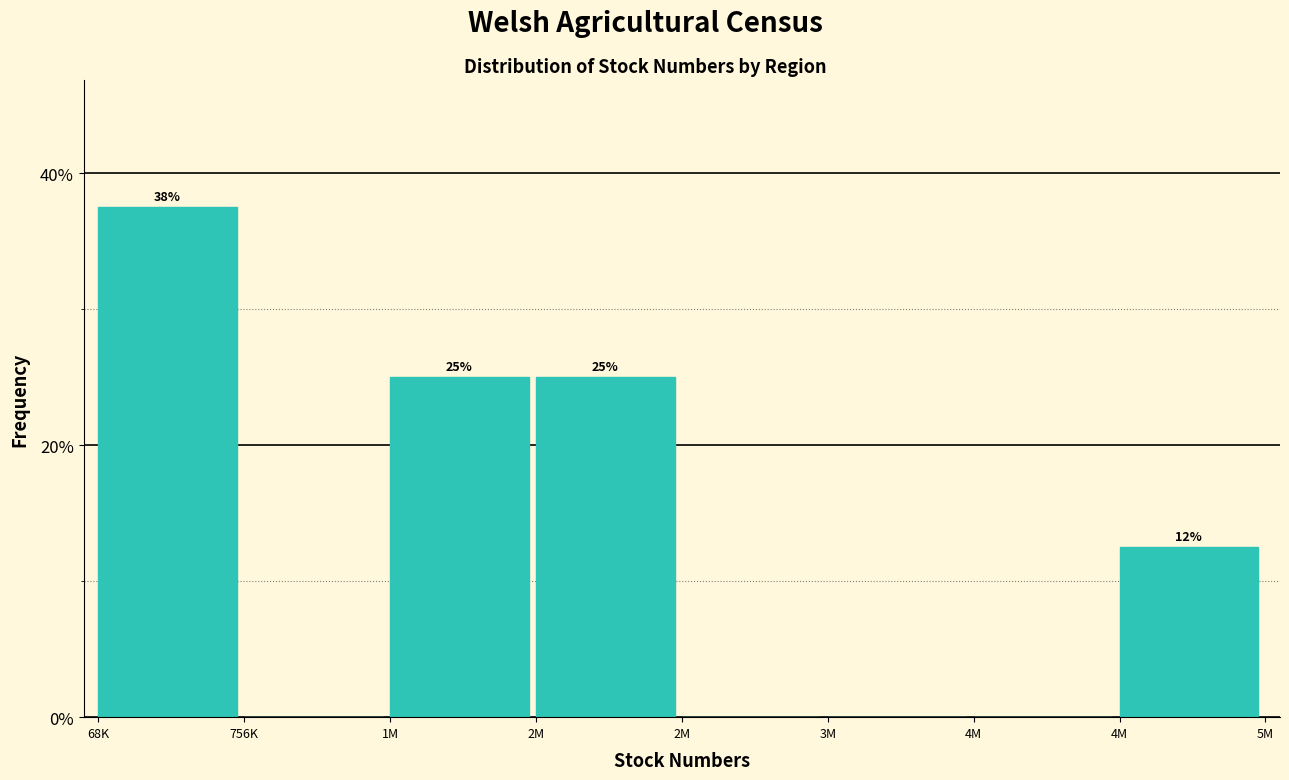

How many categories are shown in the chart?

8